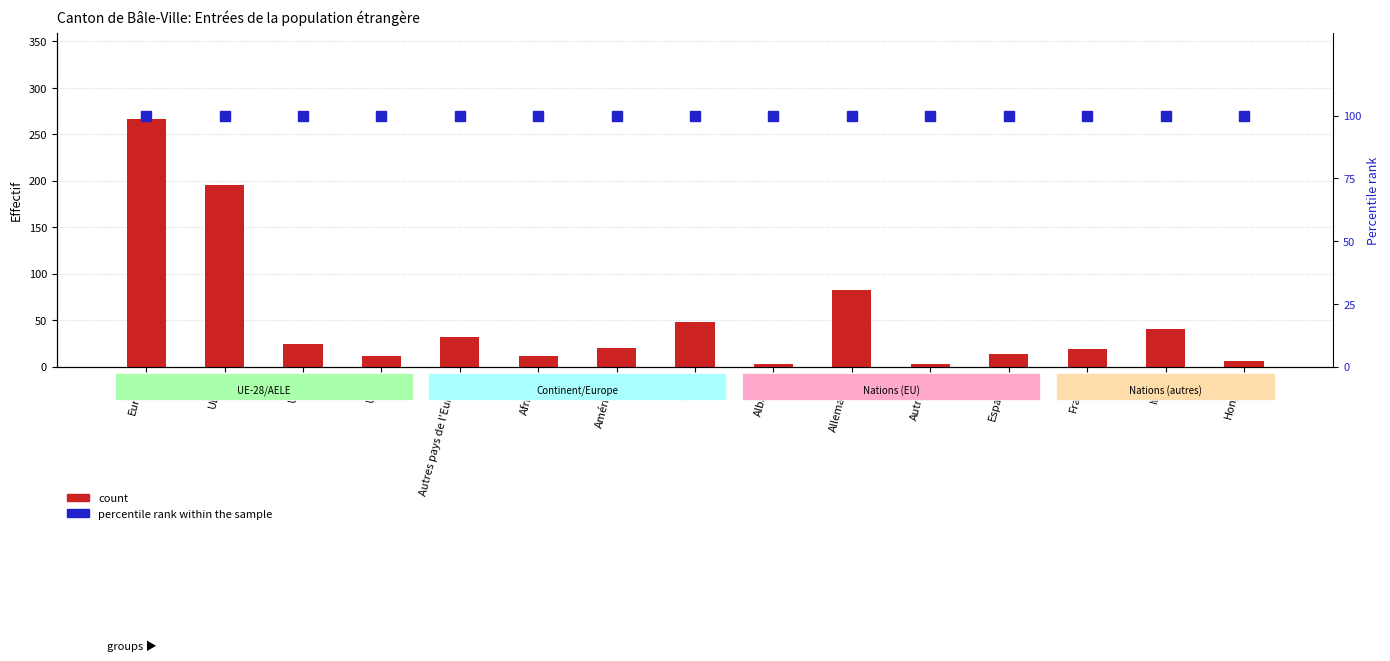

What is the sum of all percentile rank within the sample values?

1500